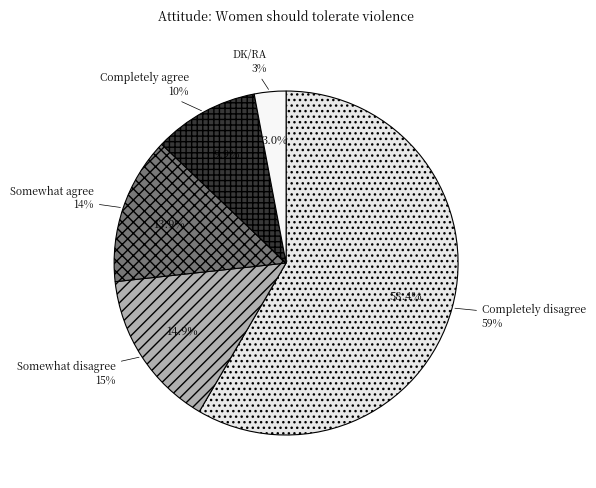

How many slices are in this pie chart?

5